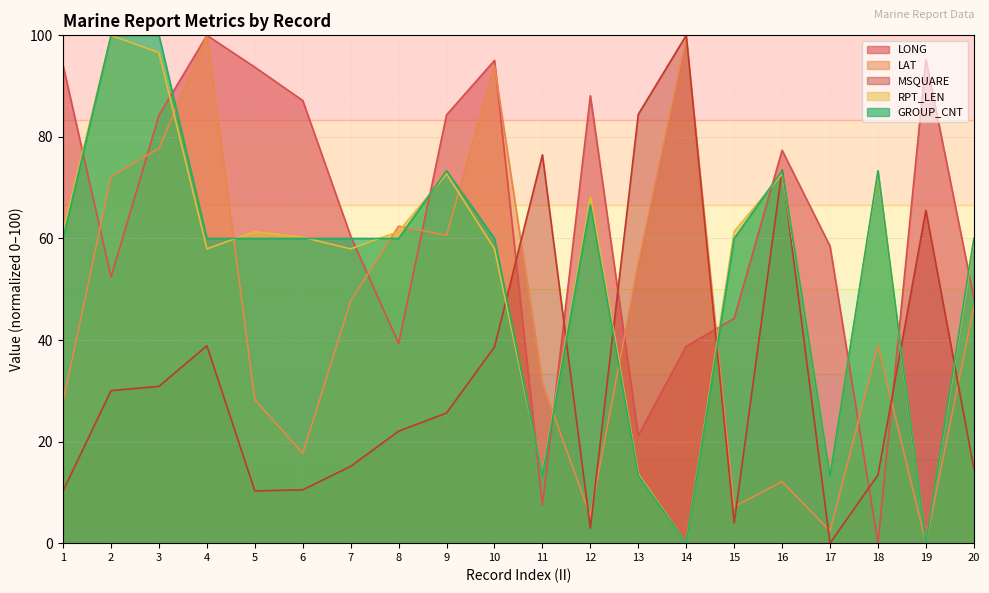

Count the number of data series in this chart.

5